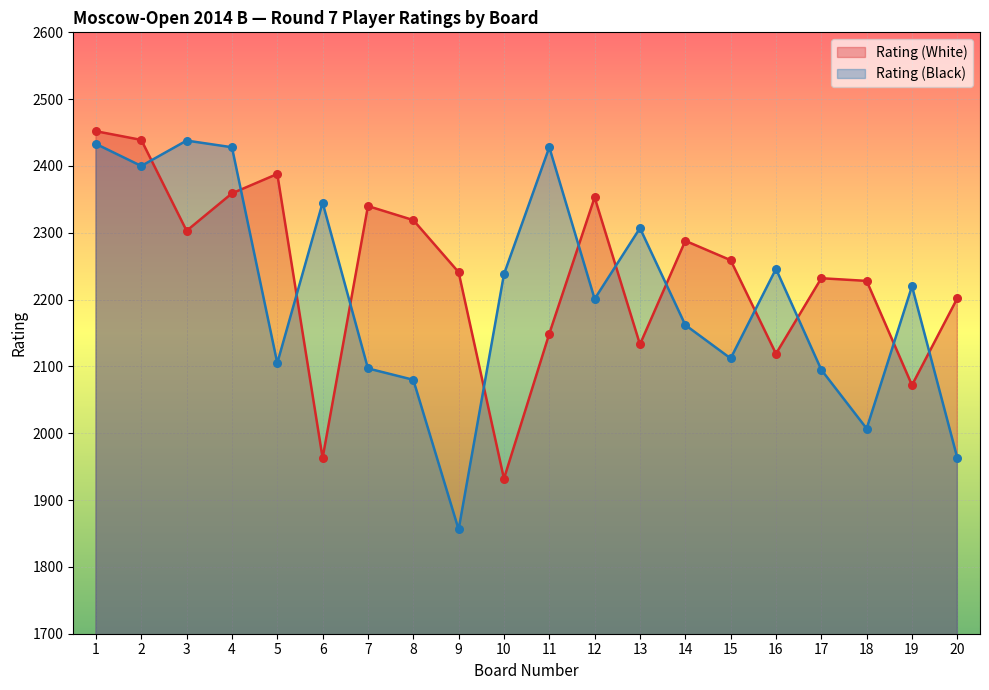

At which category is the sum across all series the highest?

1